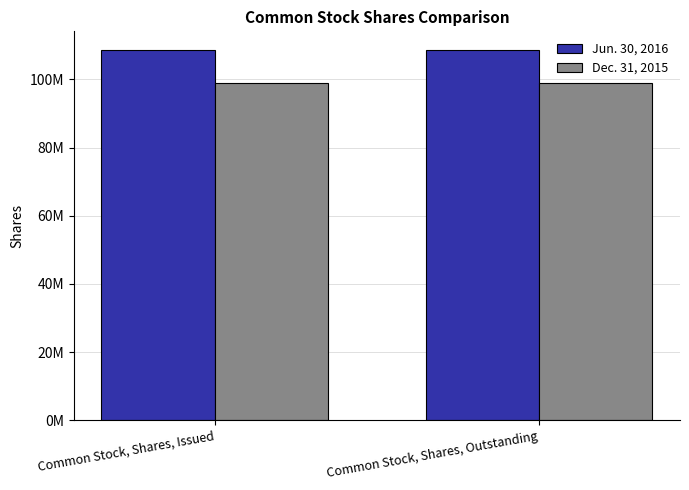

Does the chart contain any negative values?

No